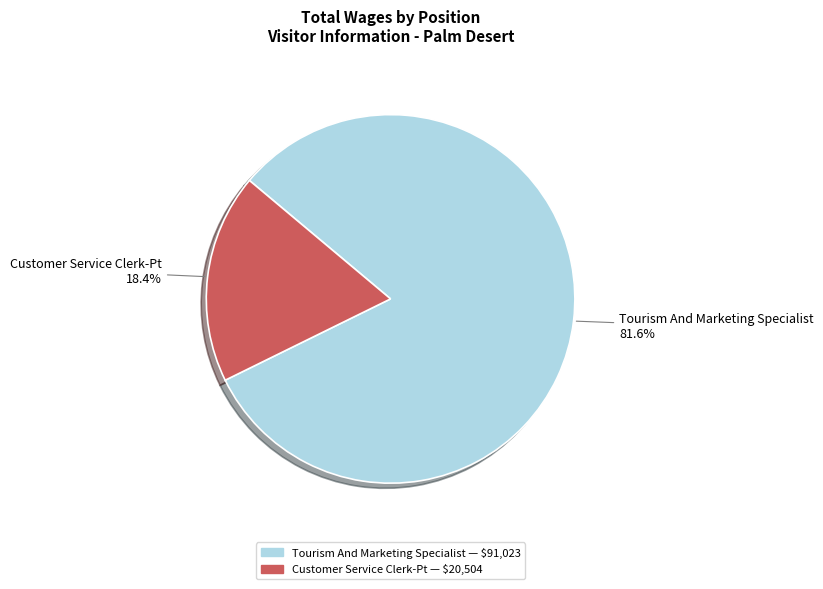

Rank the categories by value from highest to lowest.

Tourism And Marketing Specialist, Customer Service Clerk-Pt